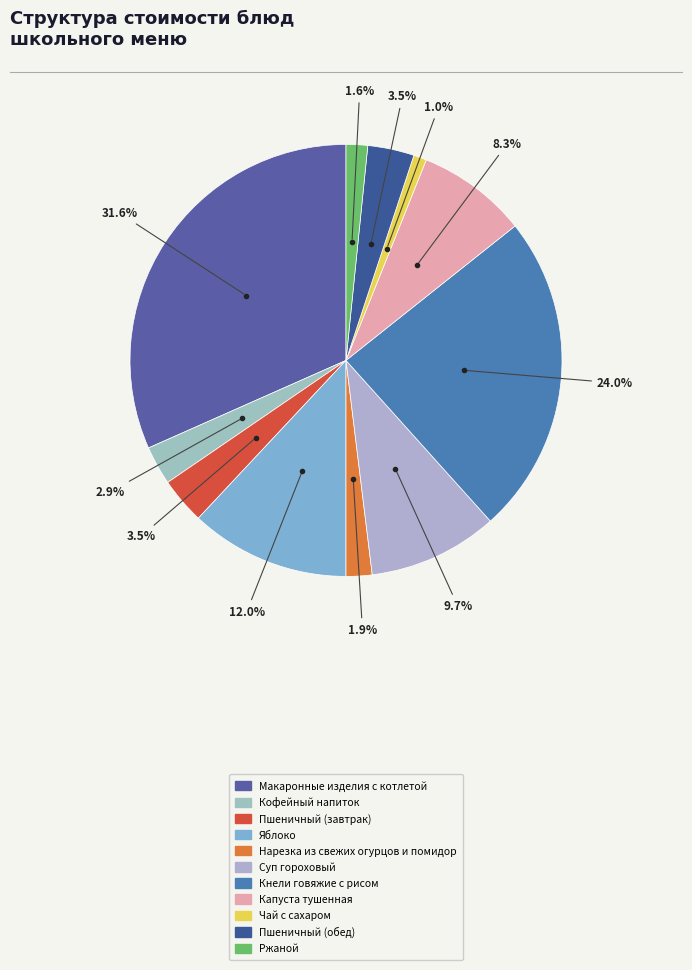

To the nearest percent, what is the difference between the largest and smallest slice percentages?

31%